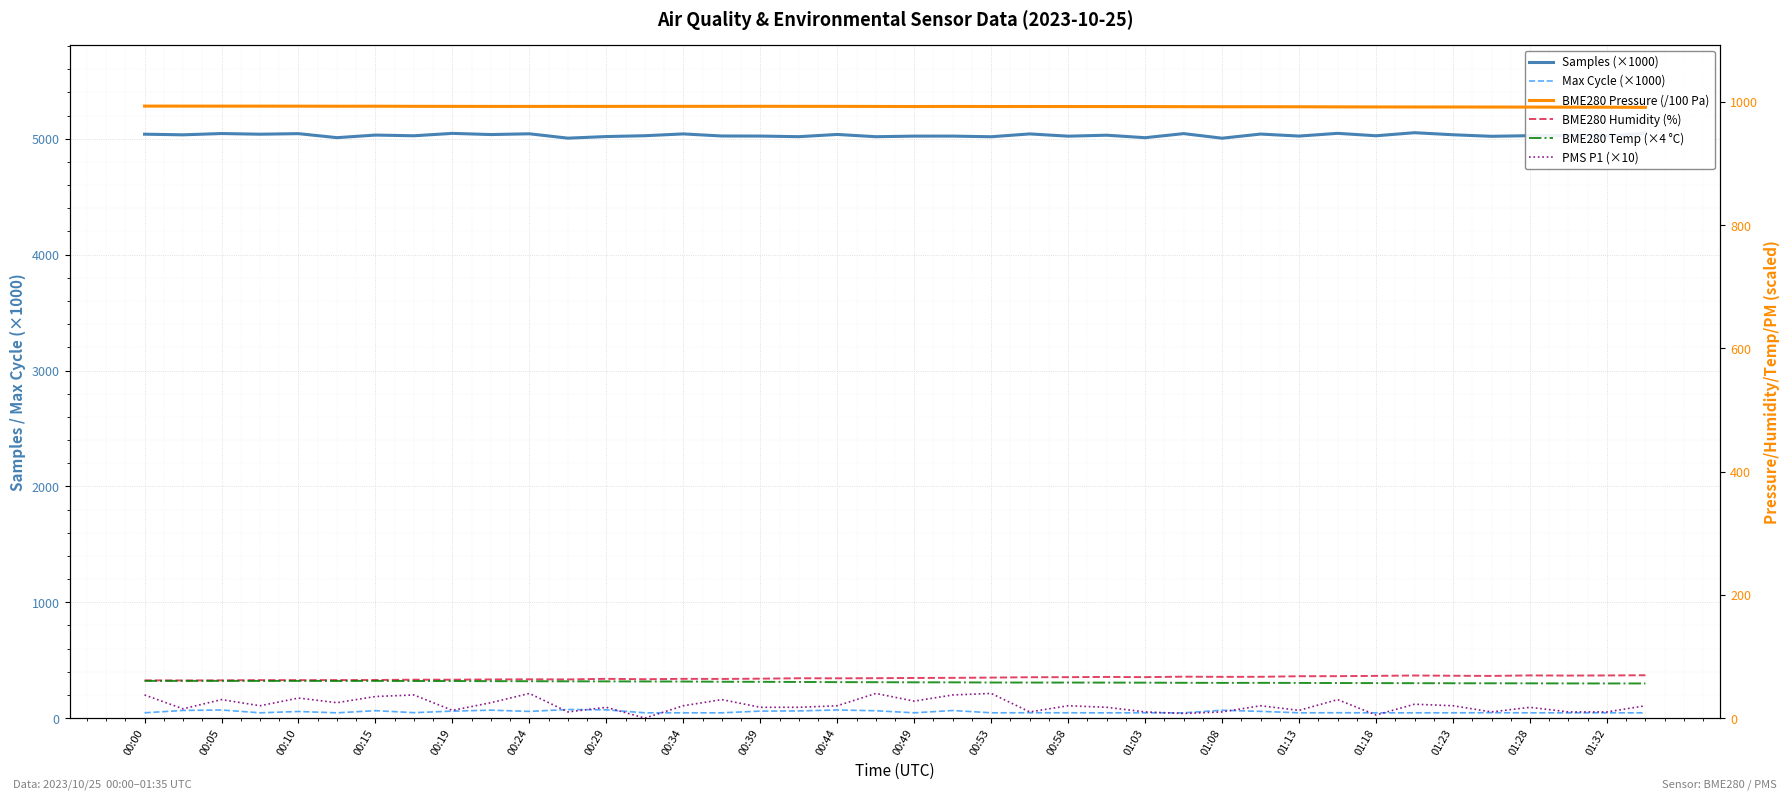

What is the label of the 1st point from the left?

00:00